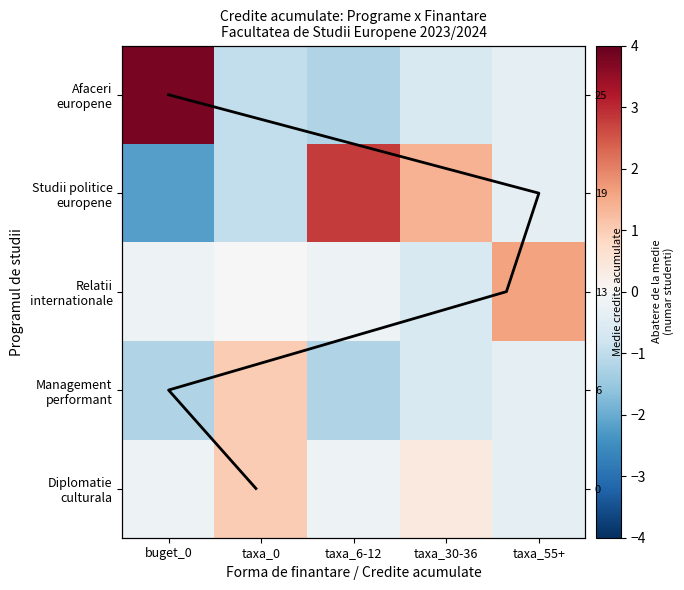

How many values in the Studii politice europene series are below 0?

3